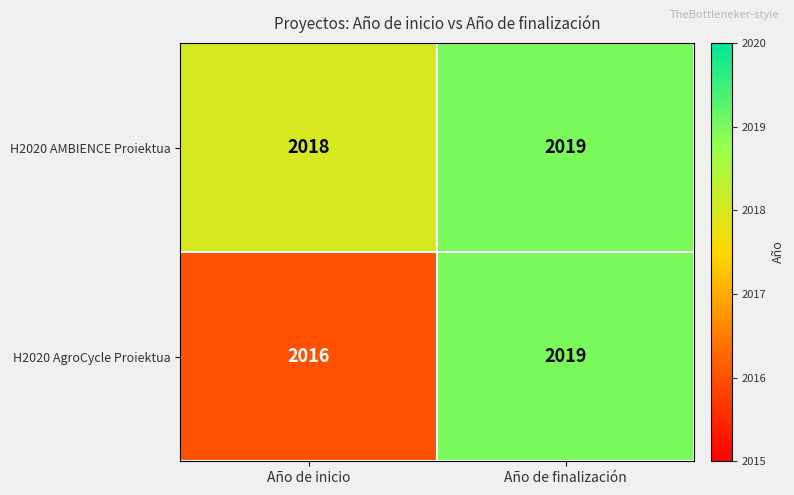

What is the greatest value displayed?

2019